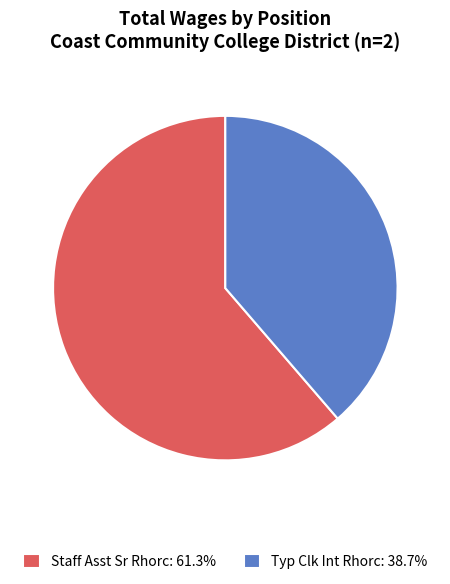

Combined, do Typ Clk Int Rhorc: 38.7% and Staff Asst Sr Rhorc: 61.3% account for over 50%?

Yes